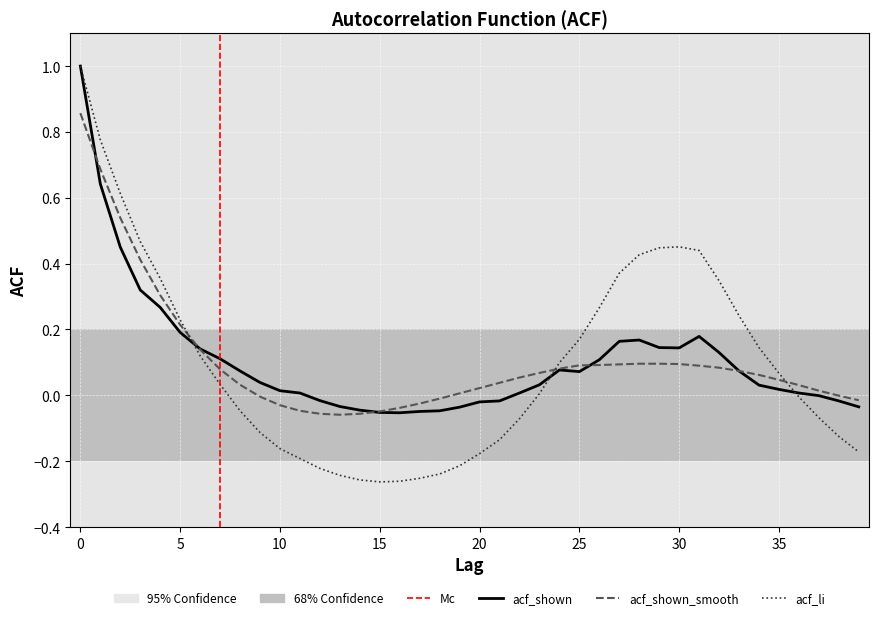

True or false: acf_shown_smooth and acf_shown intersect in this chart.

True